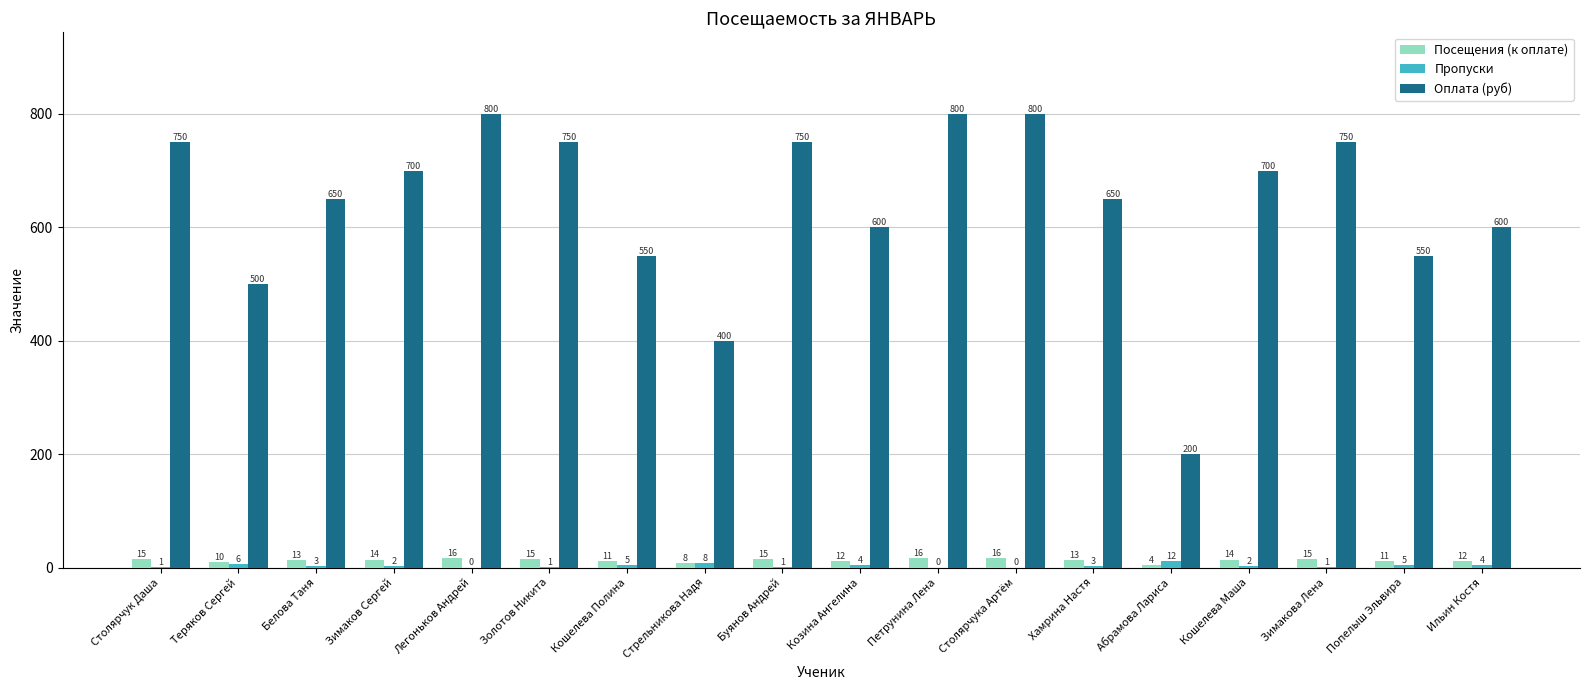

Is it true that Оплата (руб) equals 372 at Петрунина Лена?

False